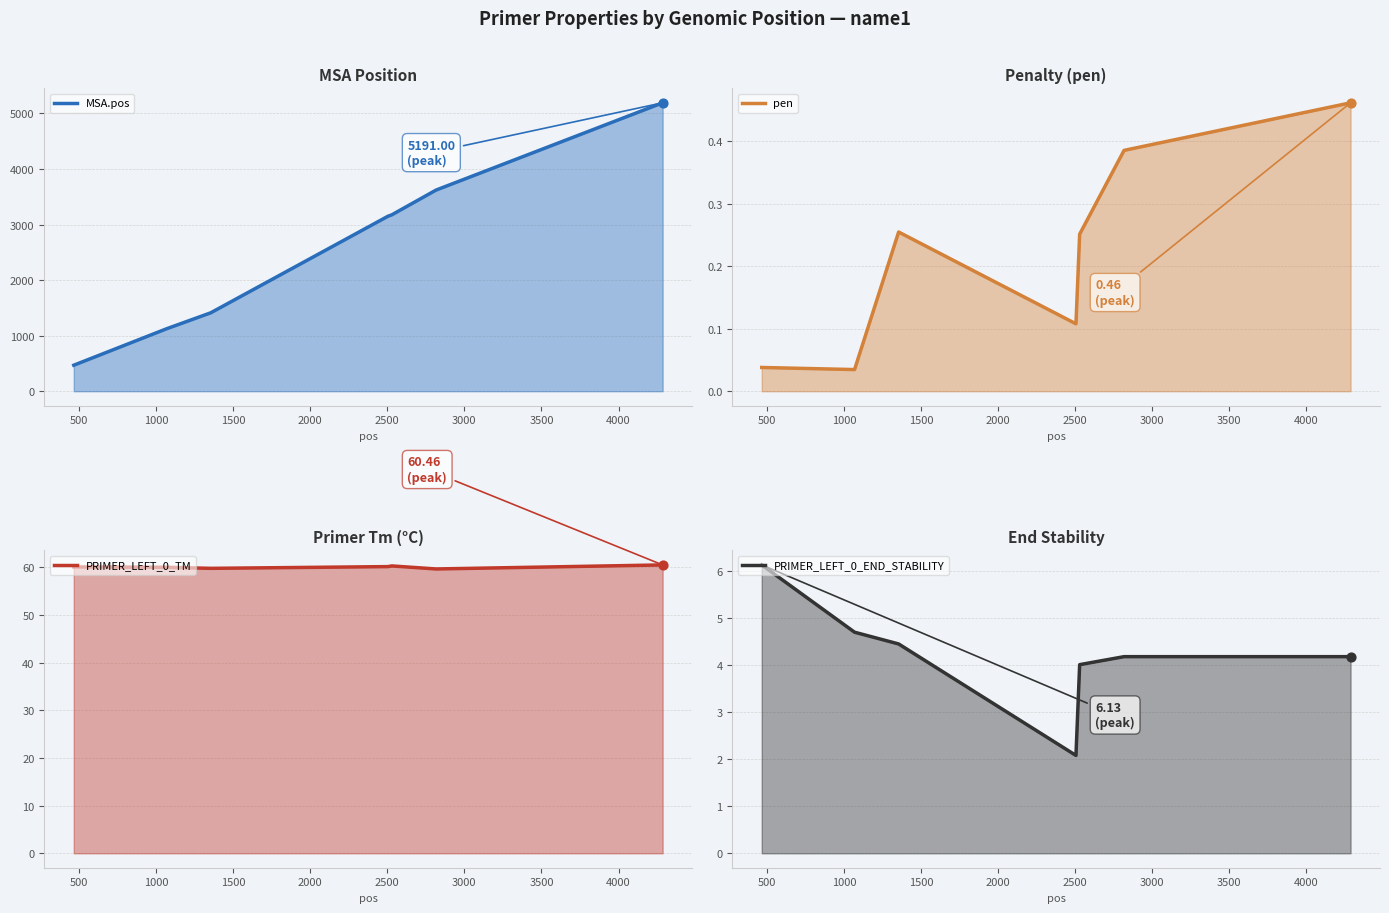

Which series reaches the maximum Y coordinate?

MSA.pos